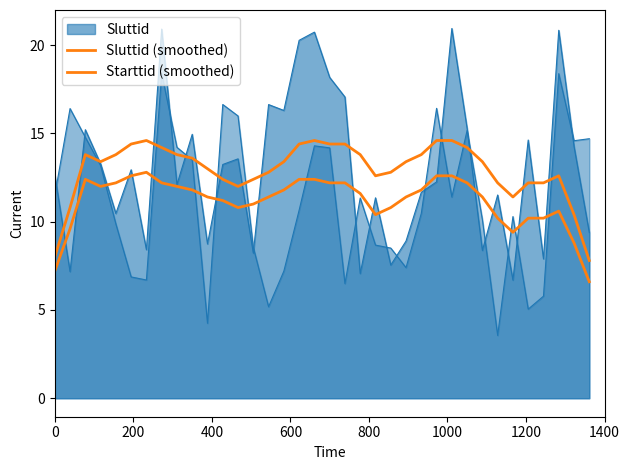

True or false: Sluttid (smoothed) and Starttid (smoothed) intersect in this chart.

False